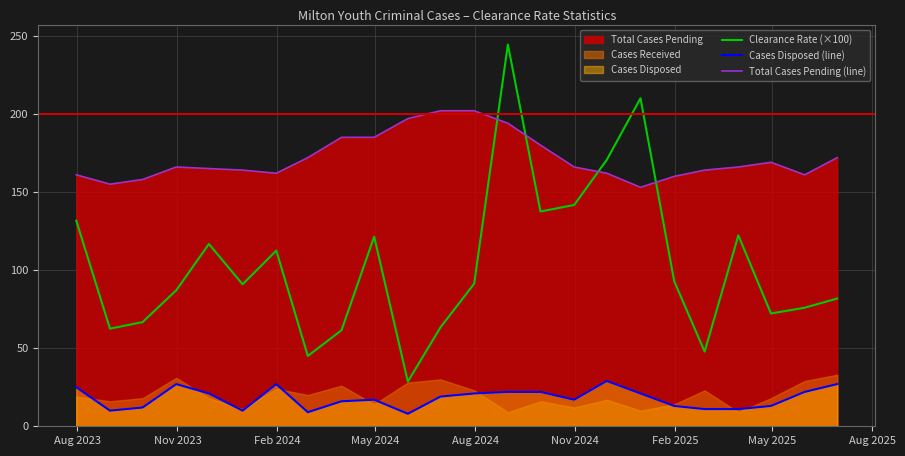

Where does the Cases Disposed (line) series first go above 19?

Aug 2023